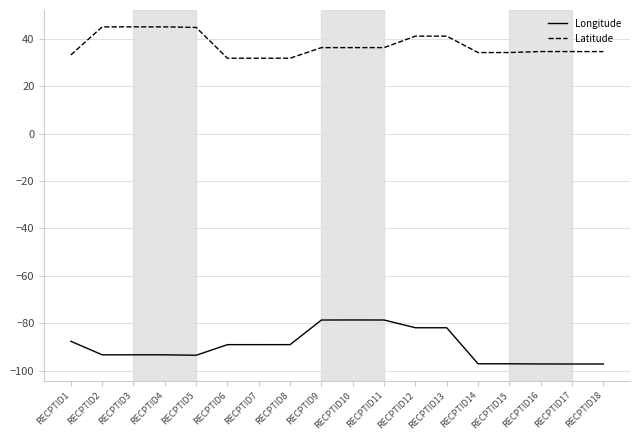

True or false: Latitude has a value of 34.6 at RECPTID16.

True